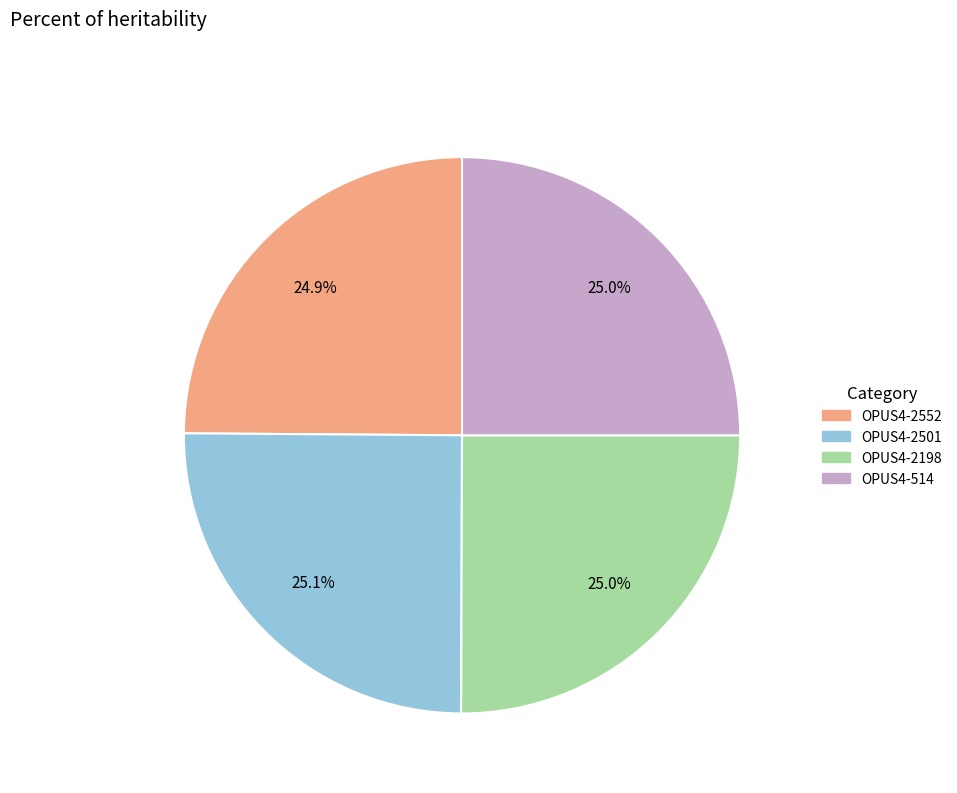

How many segments does this pie chart have?

4